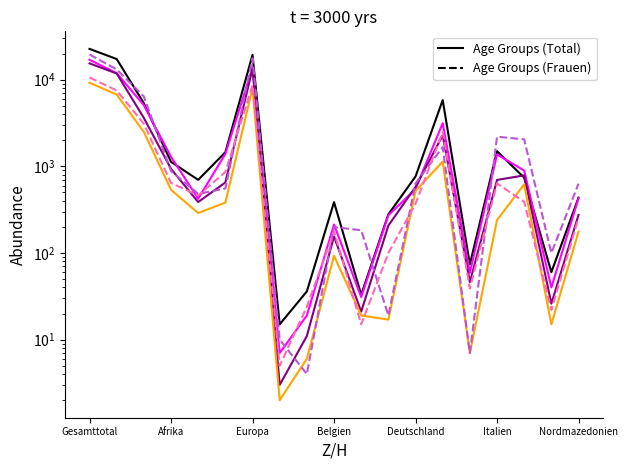

What is the difference between the maximum and minimum values in the 5-9 Jahre Total series?

16968